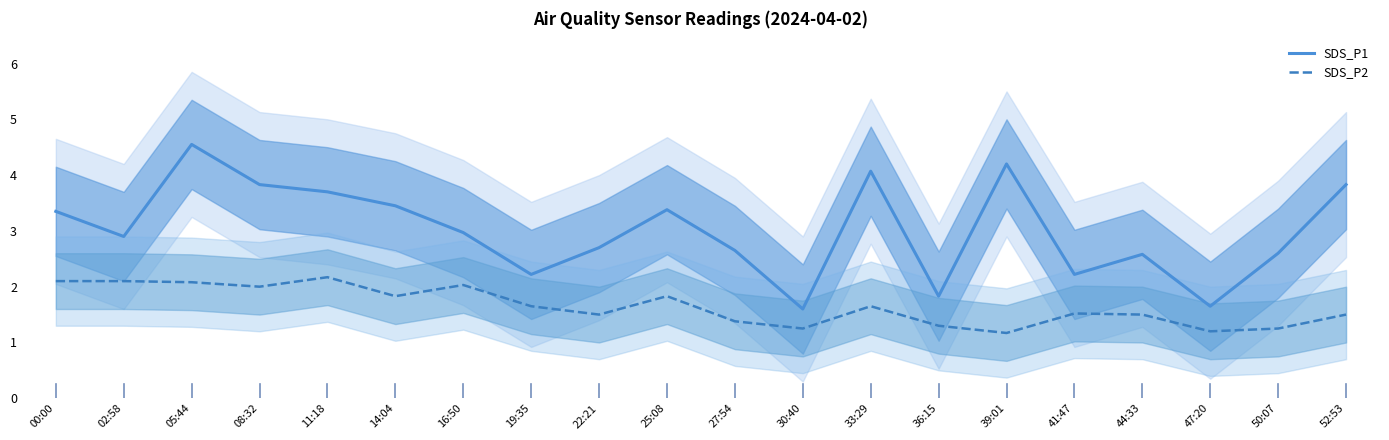

Reading left to right, extract all data points from this chart.

SDS_P1: 3.4	2.9	4.5	3.8	3.7	3.5	3.0	2.2	2.7	3.4	2.6	1.6	4.1	1.8	4.2	2.2	2.6	1.6	2.6	3.8
SDS_P2: 2.1	2.1	2.1	2.0	2.2	1.8	2.0	1.6	1.5	1.8	1.4	1.2	1.6	1.3	1.2	1.5	1.5	1.2	1.2	1.5